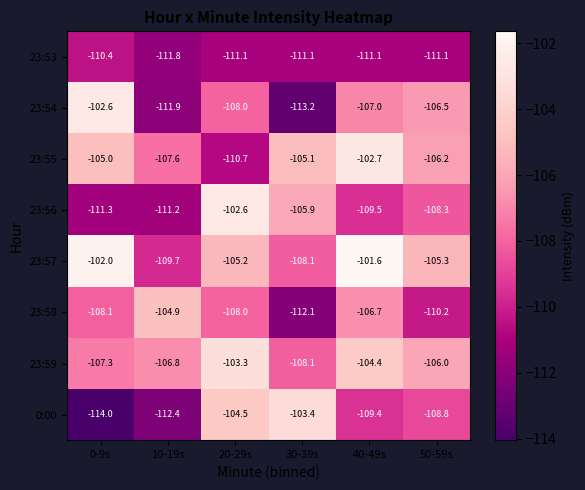

Where does the 23:58 series first go above -108?

10-19s